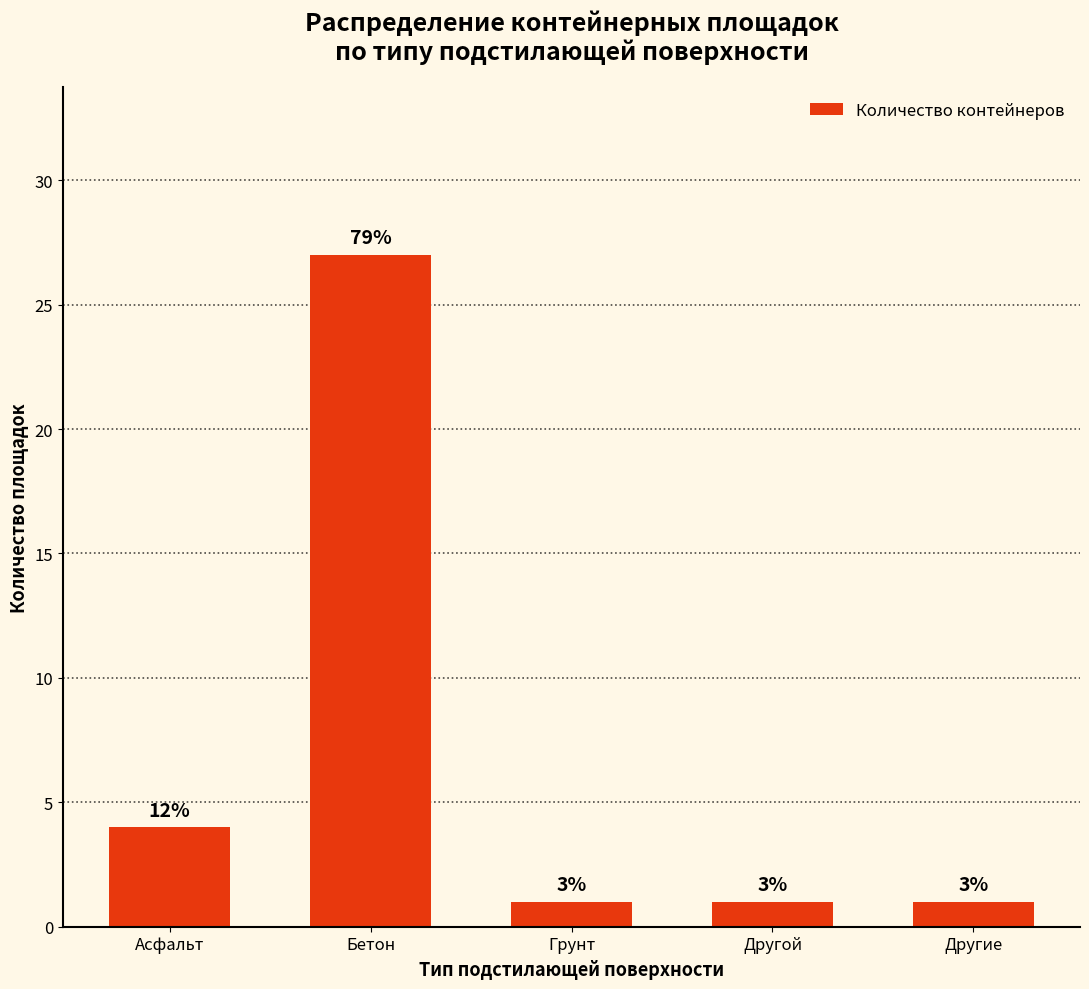

What is the difference between the values at Бетон and Другой?

26